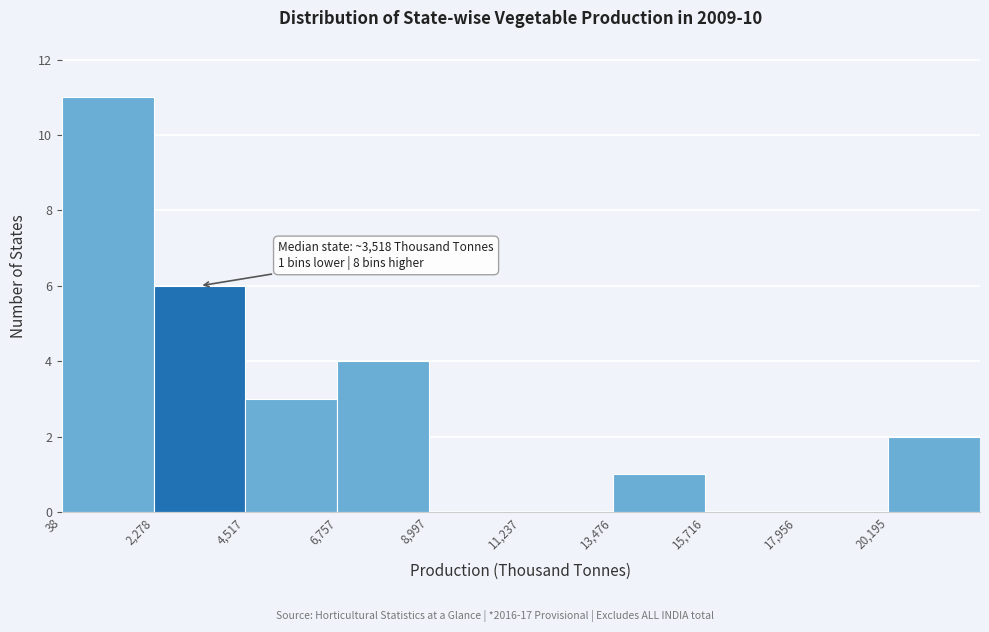

Which range on the x-axis has the tallest bar?

0 to 2500